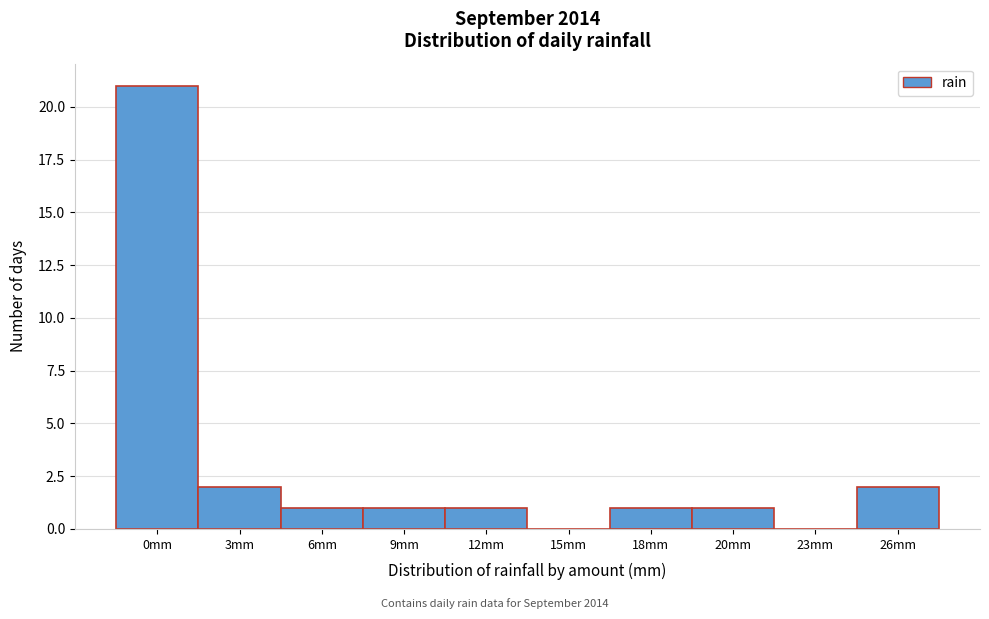

Reading left to right, extract all data points from this chart.

0mm=21	3mm=2	6mm=1	9mm=1	12mm=1	15mm=0	18mm=1	20mm=1	23mm=0	26mm=2